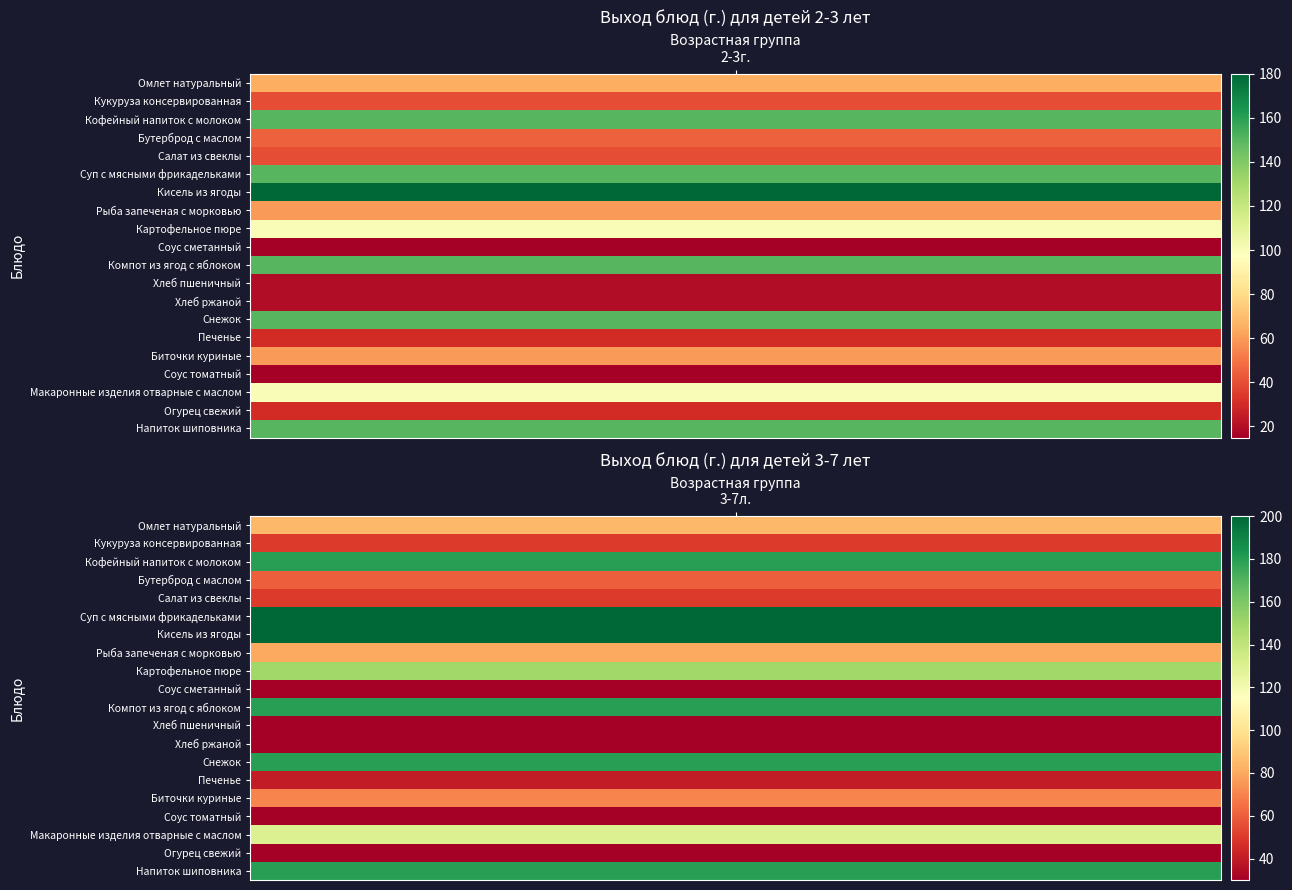

How many Омлет натуральный values are between 65 and 85?

2